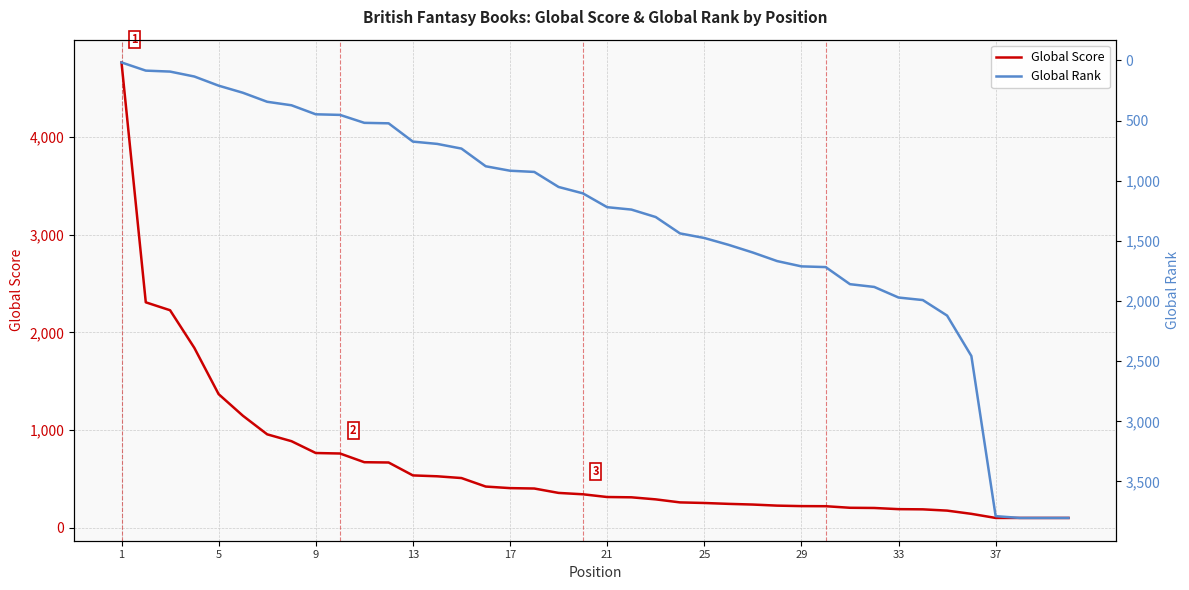

Which label corresponds to the largest value in the chart?

1